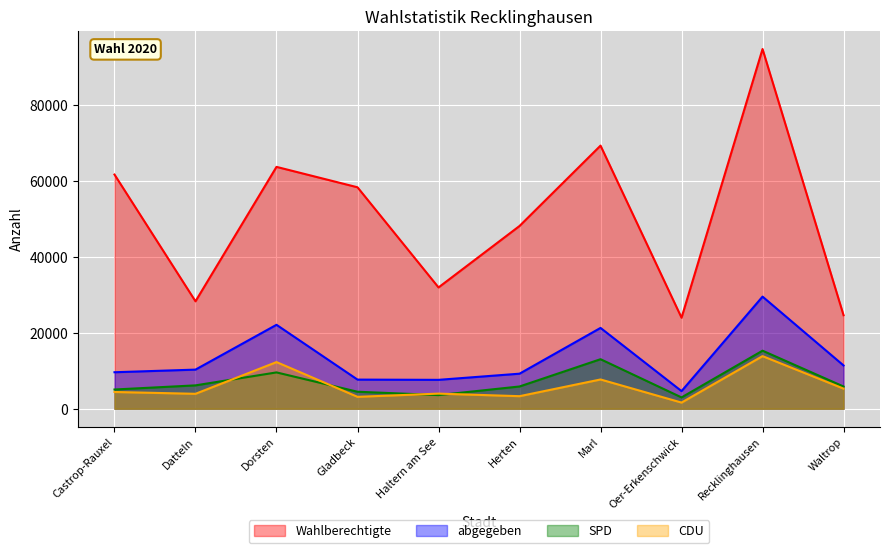

True or false: Wahlberechtigte and abgegeben cross at least once.

False